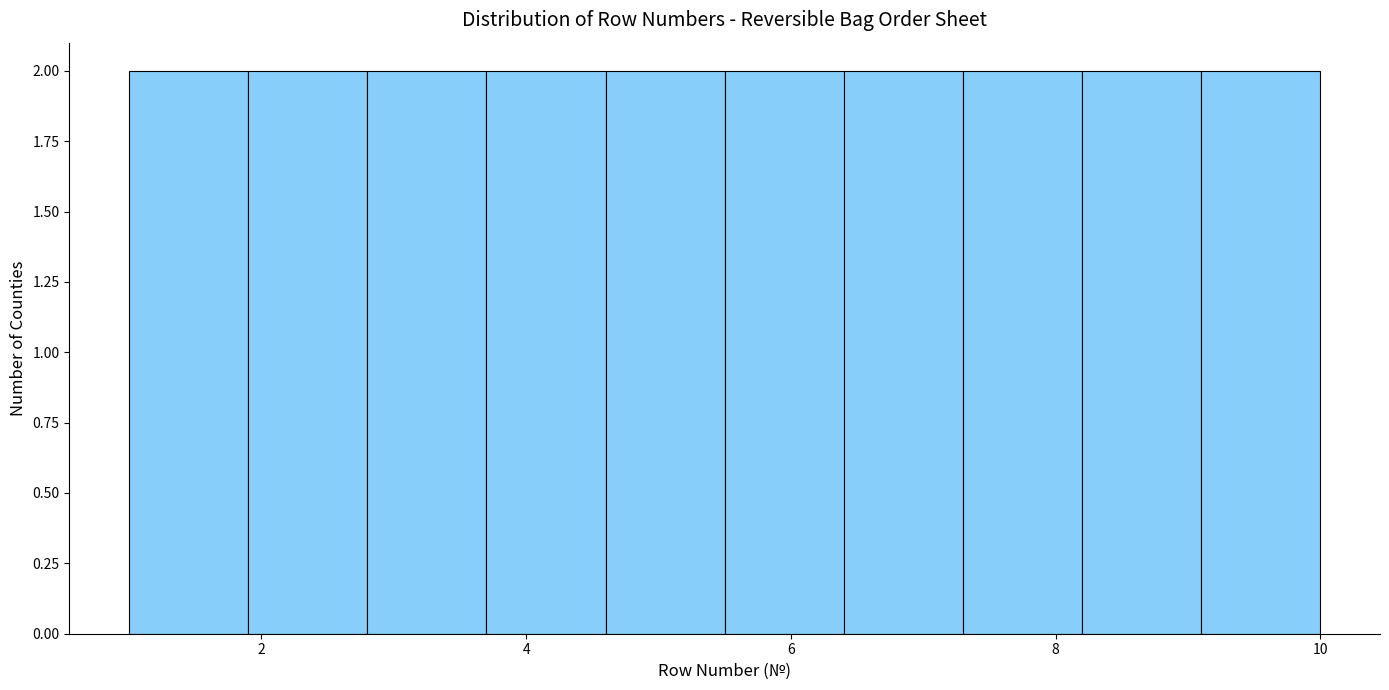

How tall is the bar that spans 4.6 to 5.5 on the x-axis? Neither the bar edges nor the heights are printed on the chart, so give them approximately, as read against the axes.

2